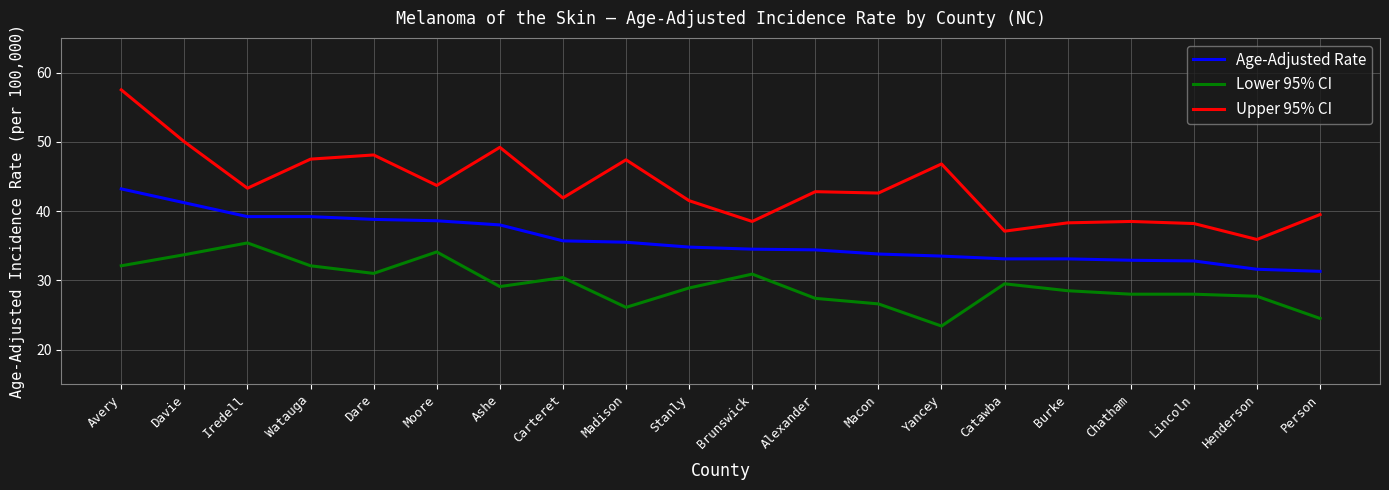

Between Davie and Carteret, which series saw the biggest shift?

Upper 95% CI